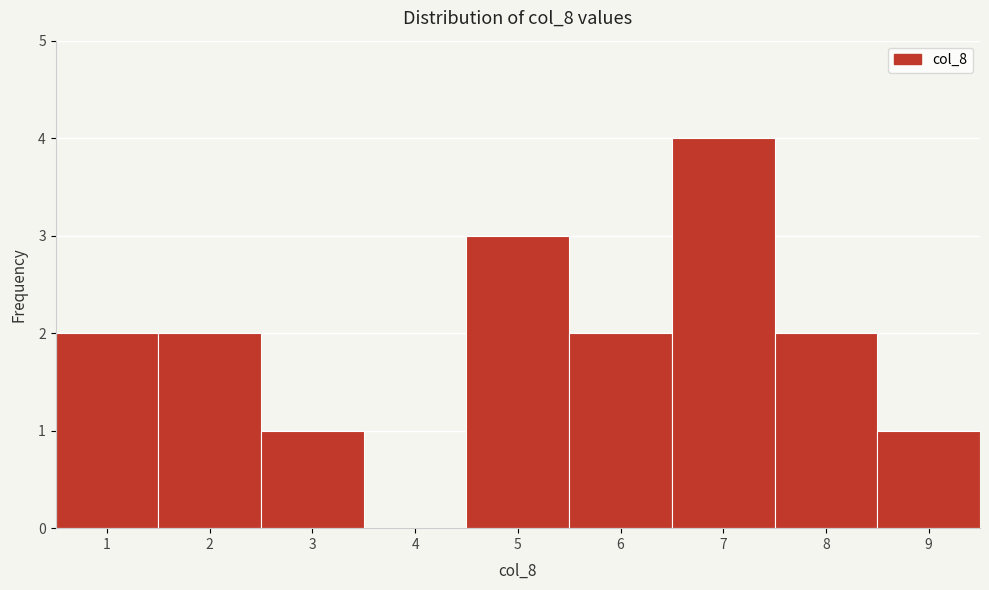

What is the height of the bar covering 4.5 to 5.5 on the x-axis? The values are not printed on the chart, so give them approximately, as read against the axis.

3